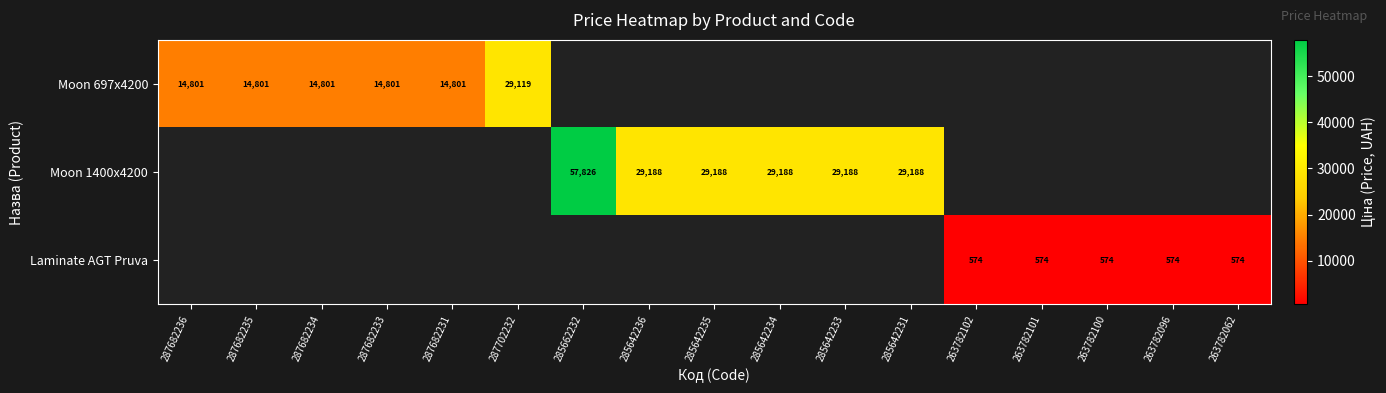

What is the difference between the Moon 697x4200 values at 287702232 and 287682236?

14318